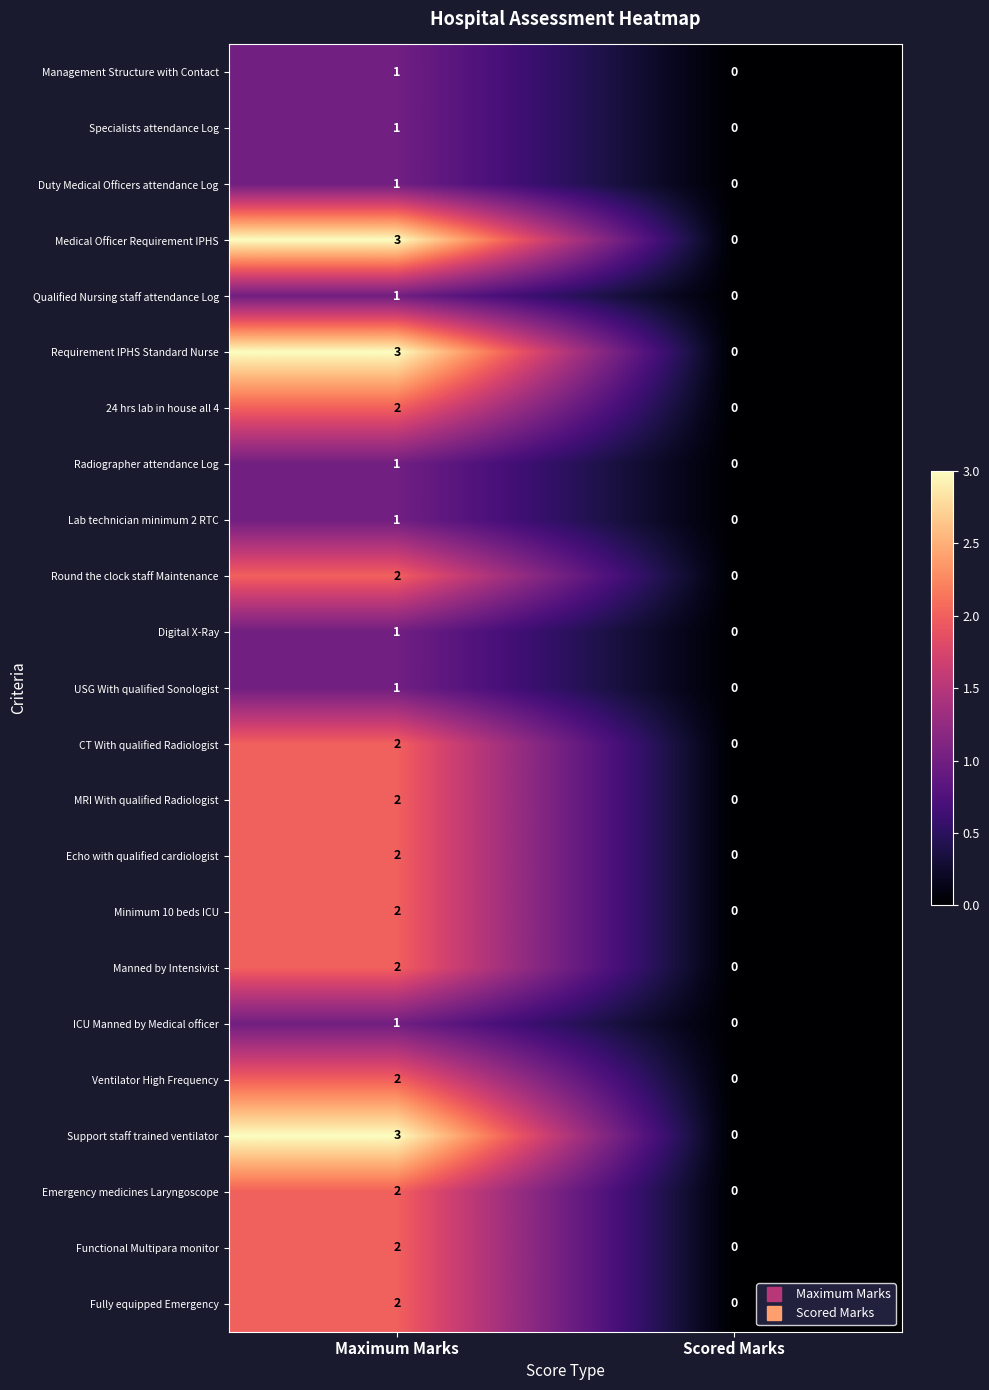

Which label corresponds to the smallest value in the chart?

Scored Marks